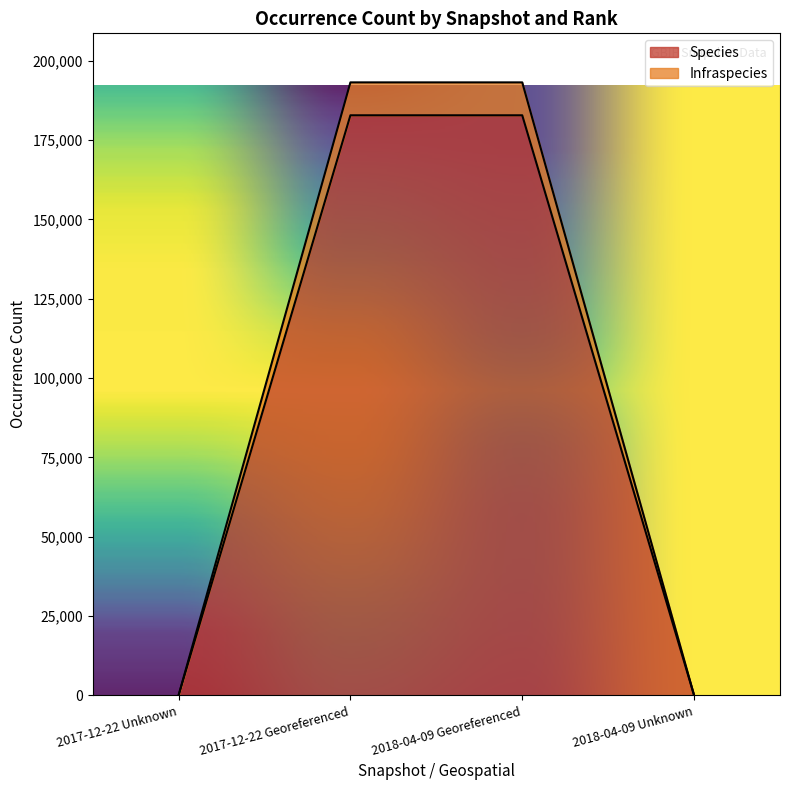

What are all the series names shown in the legend?

Species, Infraspecies